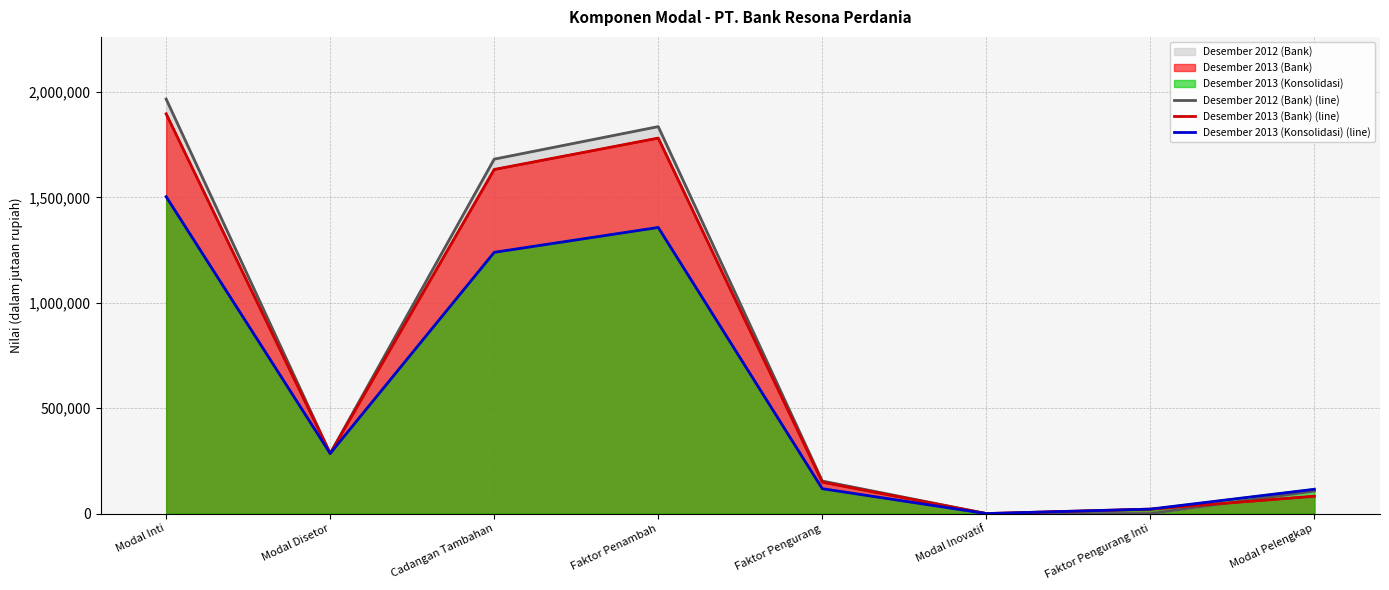

What is the difference between the highest and lowest values at Faktor Penambah?

478311